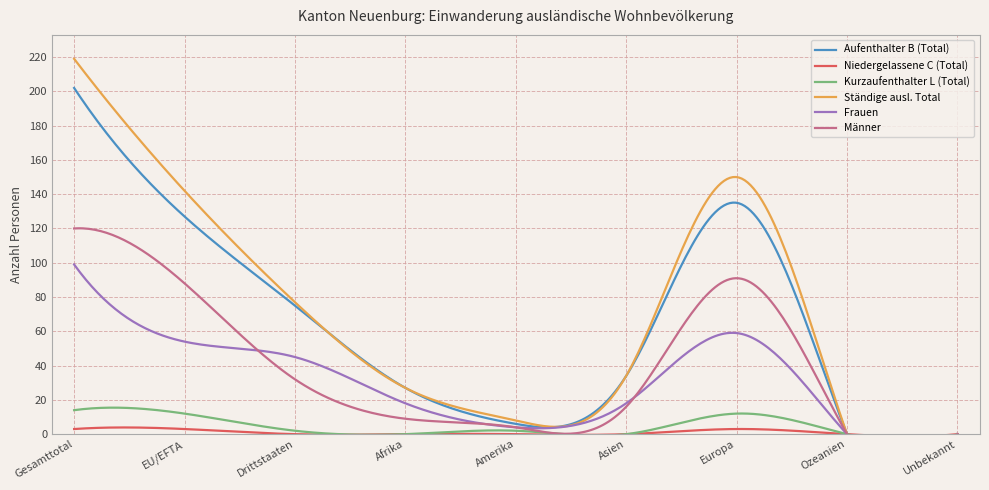

How many interior local peaks does the Kurzaufenthalter L (Total) series have?

2